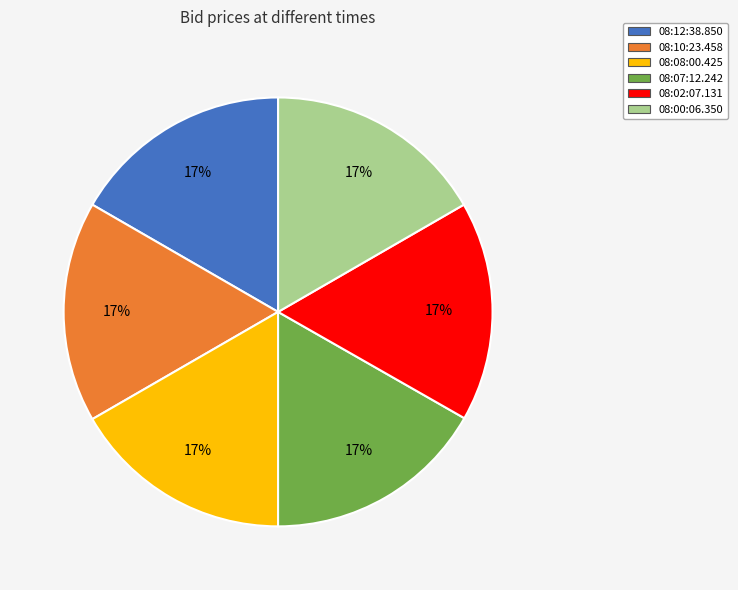

To the nearest percent, what portion does 08:08:00.425 represent?

17%